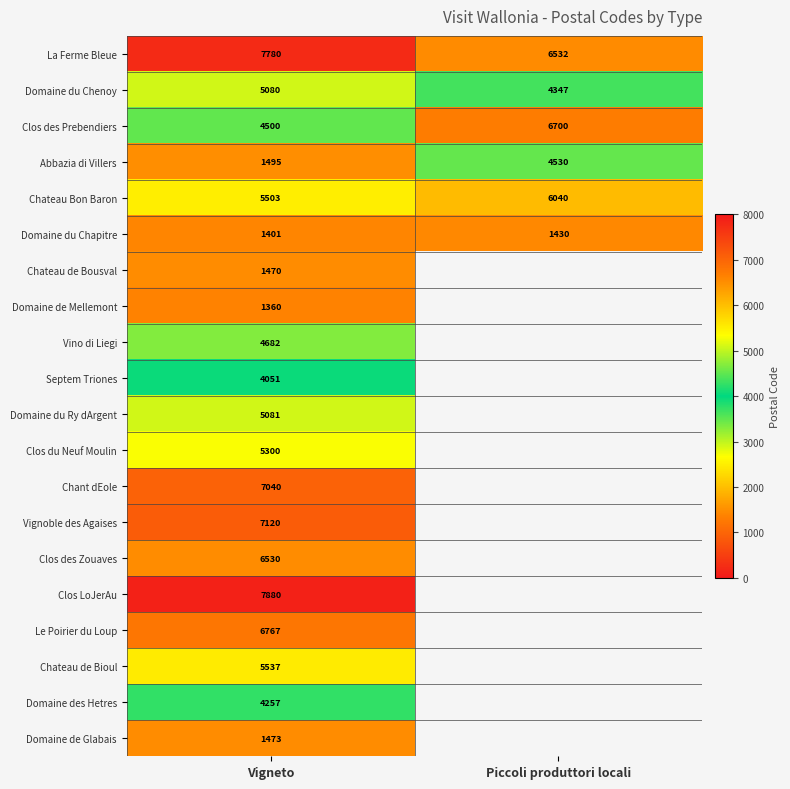

How many distinct data groups are displayed?

20